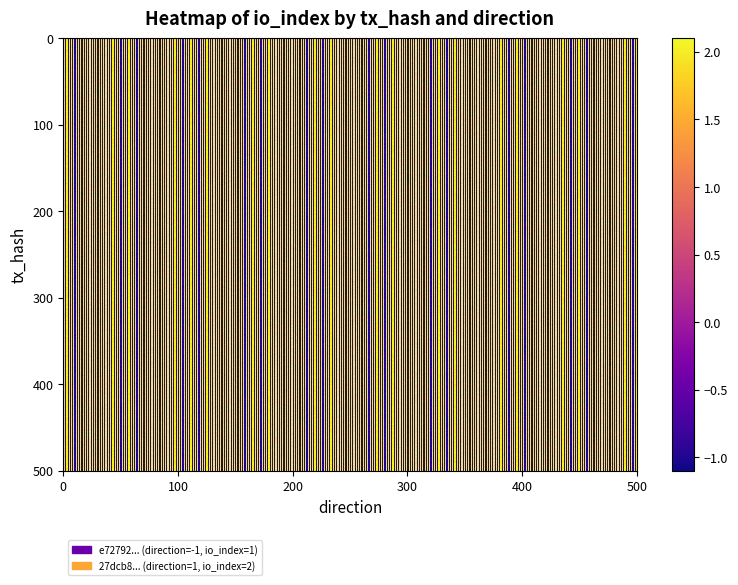

The 27dcb839ce938776ace9e5c9e04928ac15c46a6 series shows 2 at 1. True or false?

True